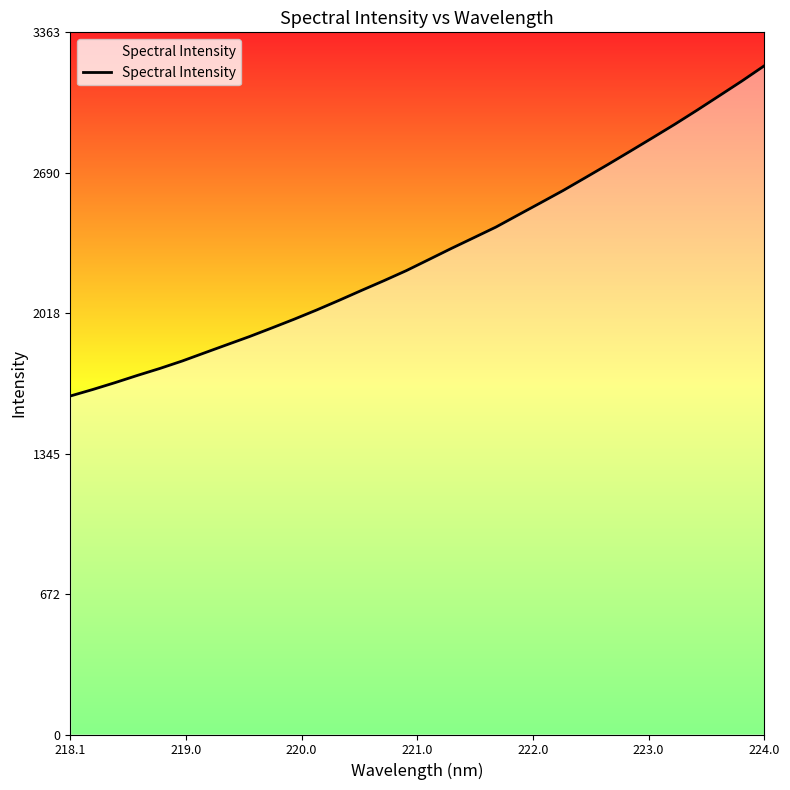

What is the minimum value shown in the chart?

1621.3